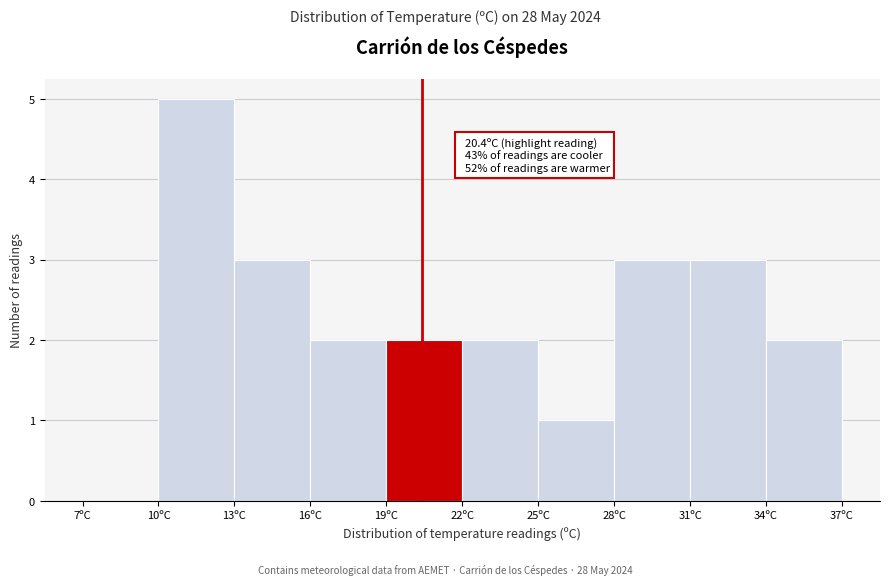

Which range on the x-axis has the tallest bar?

10 to 13